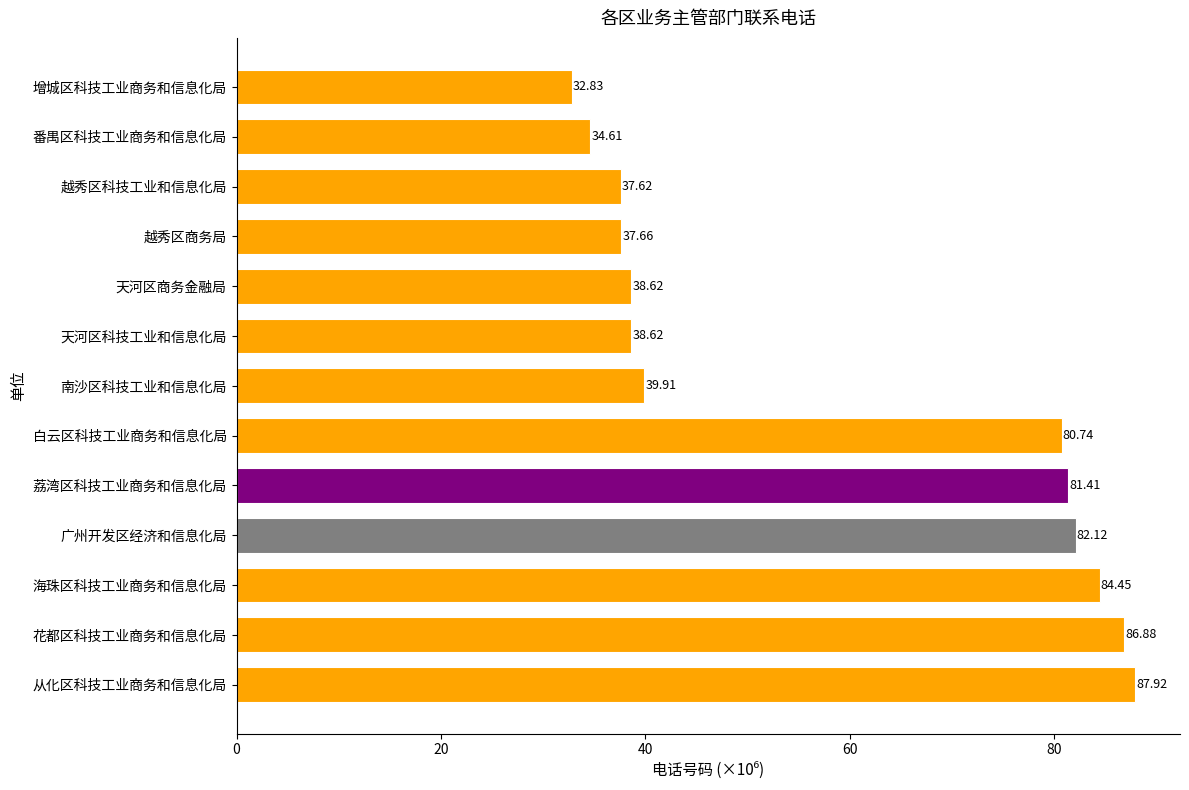

What is the difference between the values at 越秀区科技工业和信息化局 and 白云区科技工业商务和信息化局?

43.1